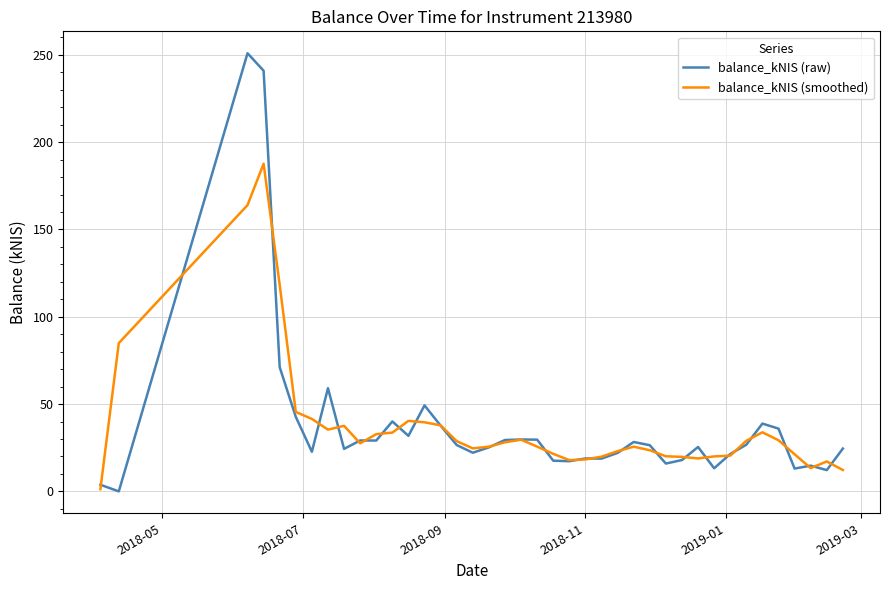

Rank the series by their maximum value, from lowest to highest.

balance_kNIS (smoothed), balance_kNIS (raw)